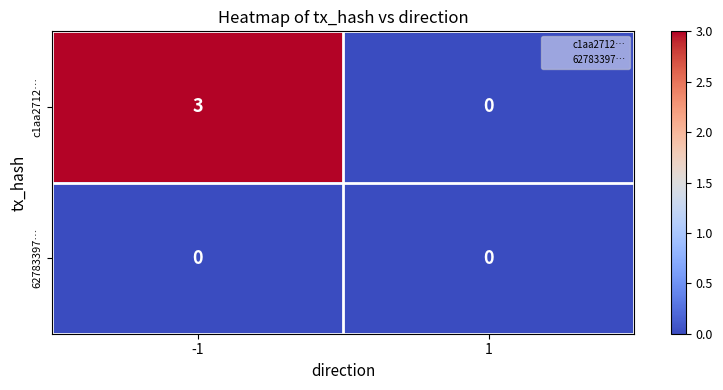

Rank the series by their average value, from lowest to highest.

62783397…, c1aa2712…